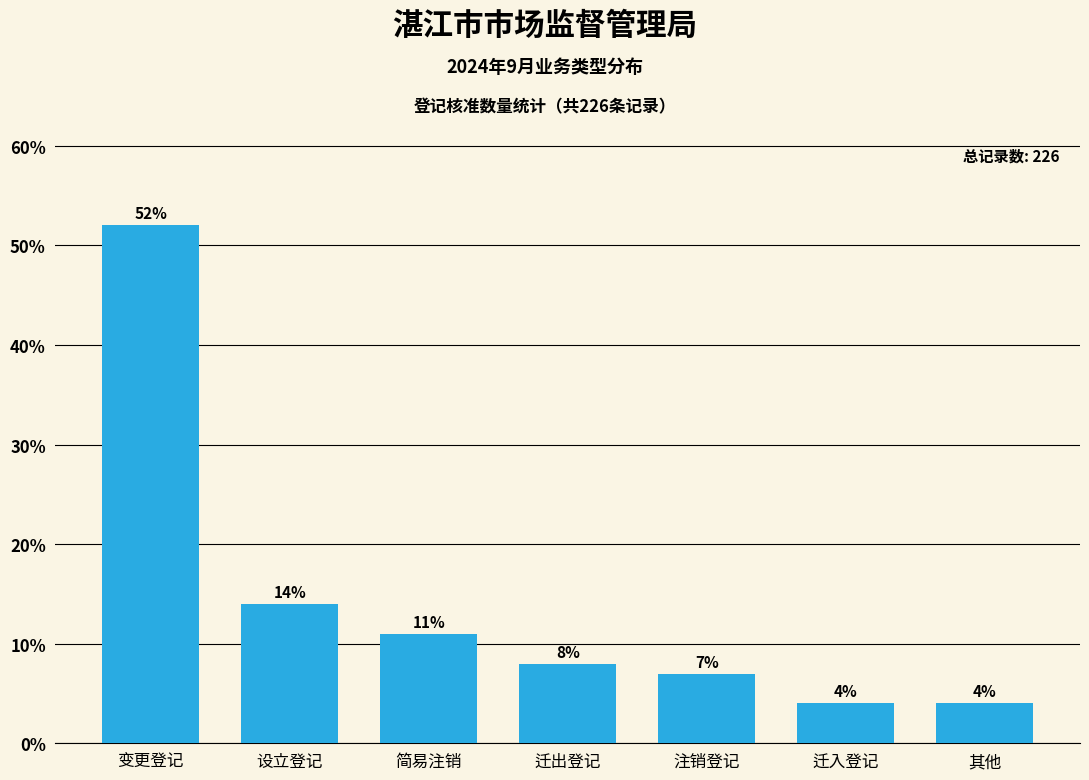

Reading left to right, extract all data points from this chart.

52	14	11	8	7	4	4